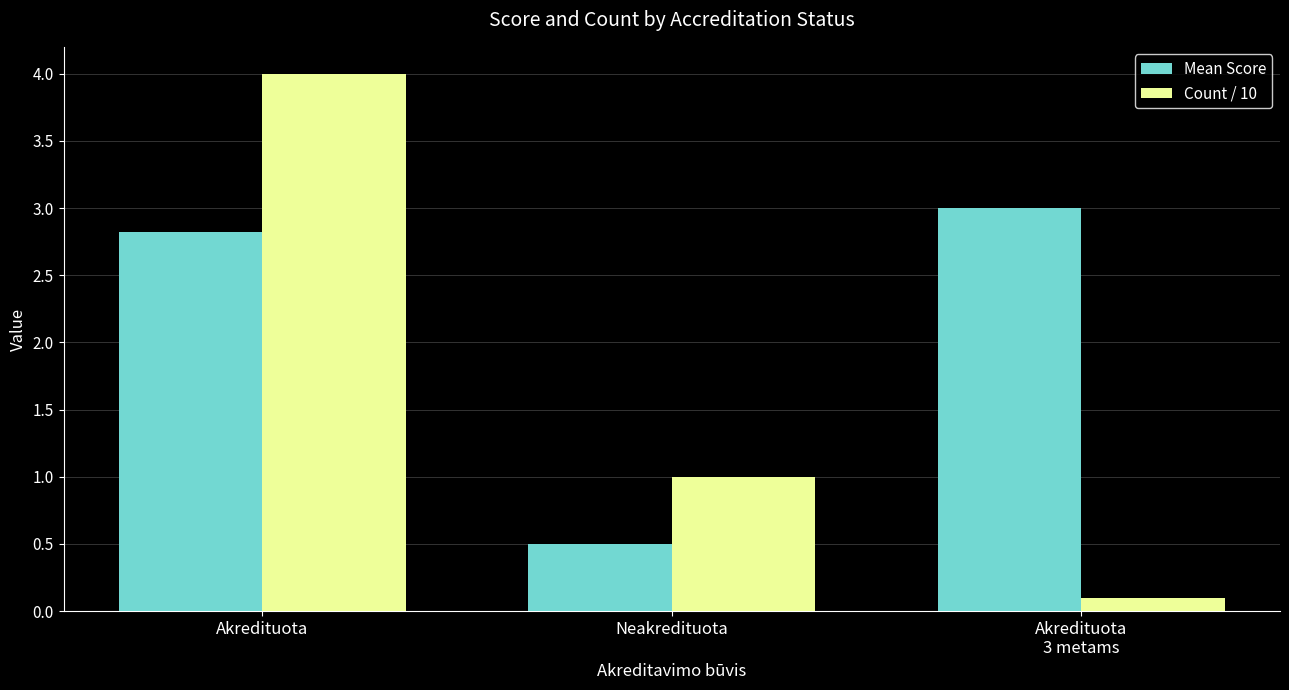

What is the minimum value shown in the chart?

0.1